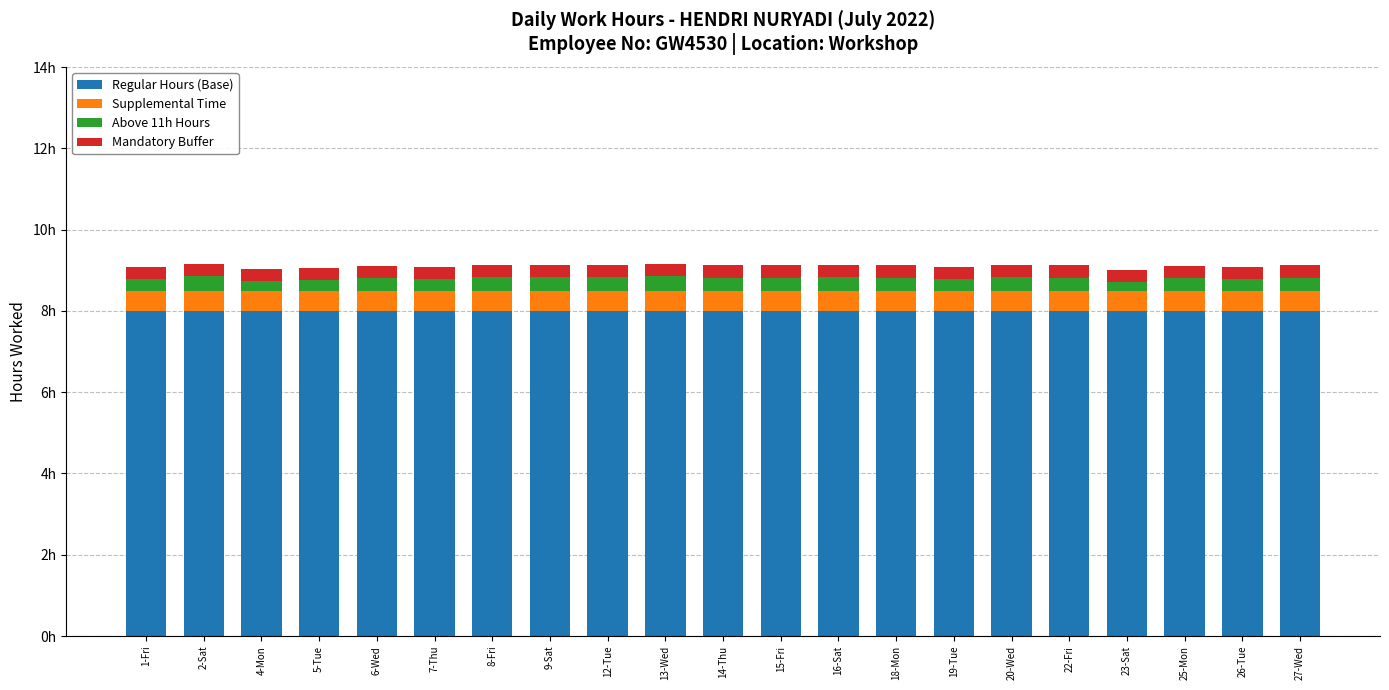

Are the bars horizontal?

No